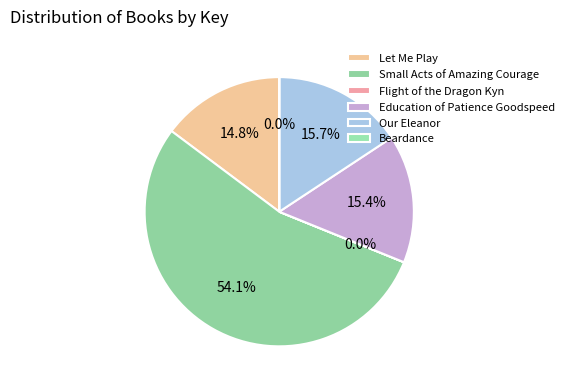

Rank the categories by value from highest to lowest.

Small Acts of Amazing Courage, Our Eleanor, Education of Patience Goodspeed, Let Me Play, Flight of the Dragon Kyn, Beardance